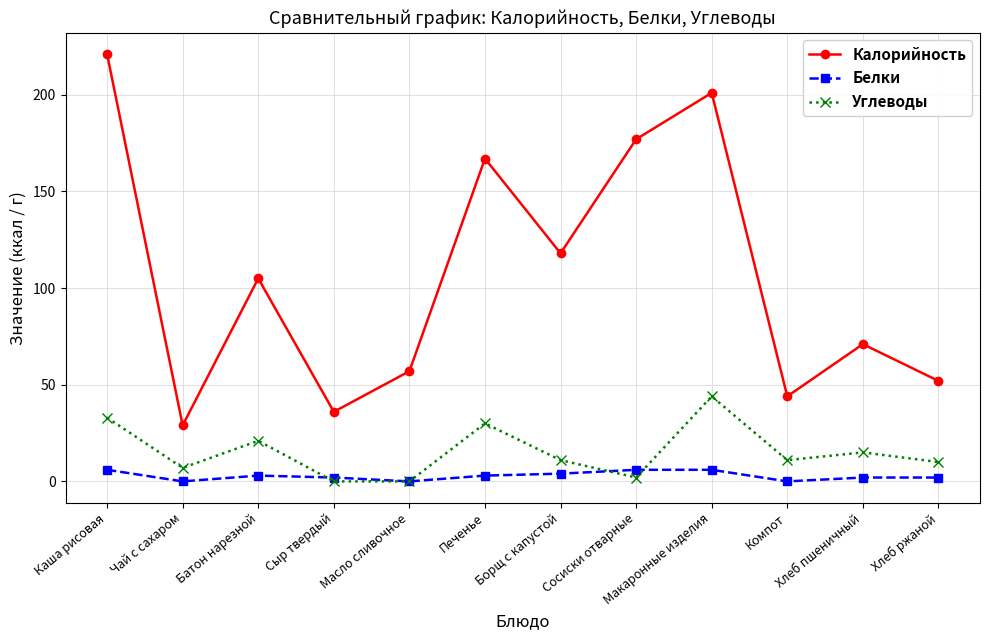

True or false: Углеводы has a value of 44 at Макаронные изделия.

True